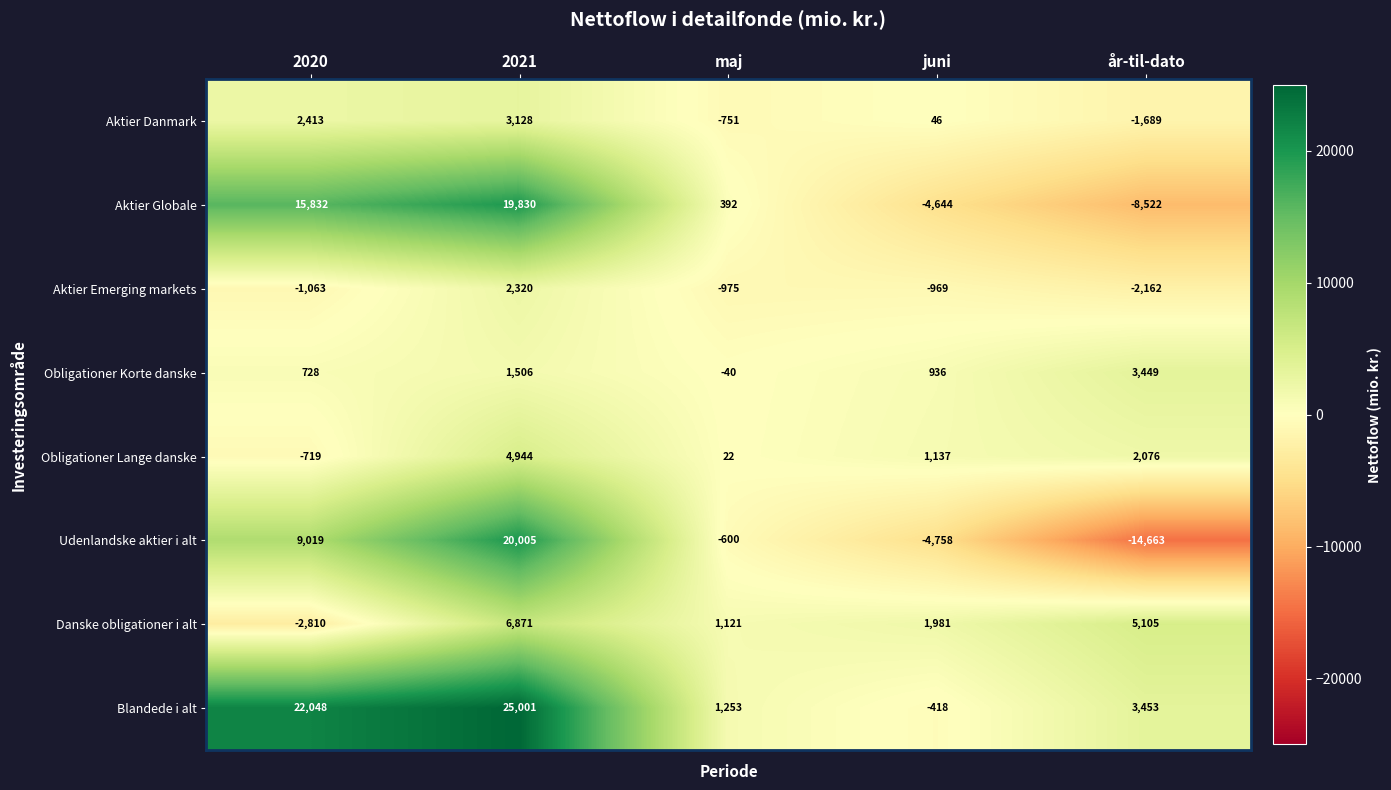

Is it true that Obligationer Lange danske equals 299 at juni?

False